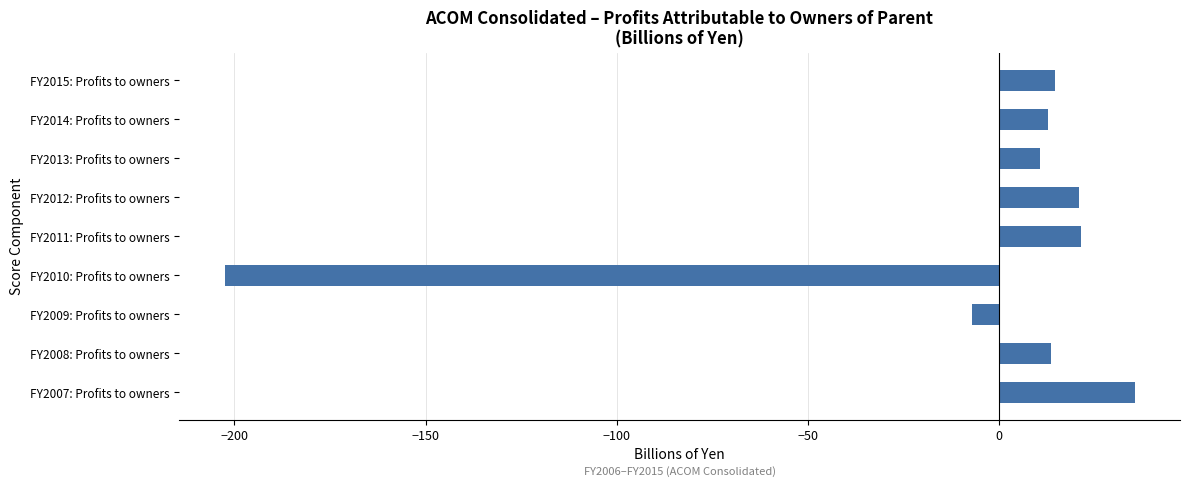

What is the difference between the maximum and minimum values?

238.0